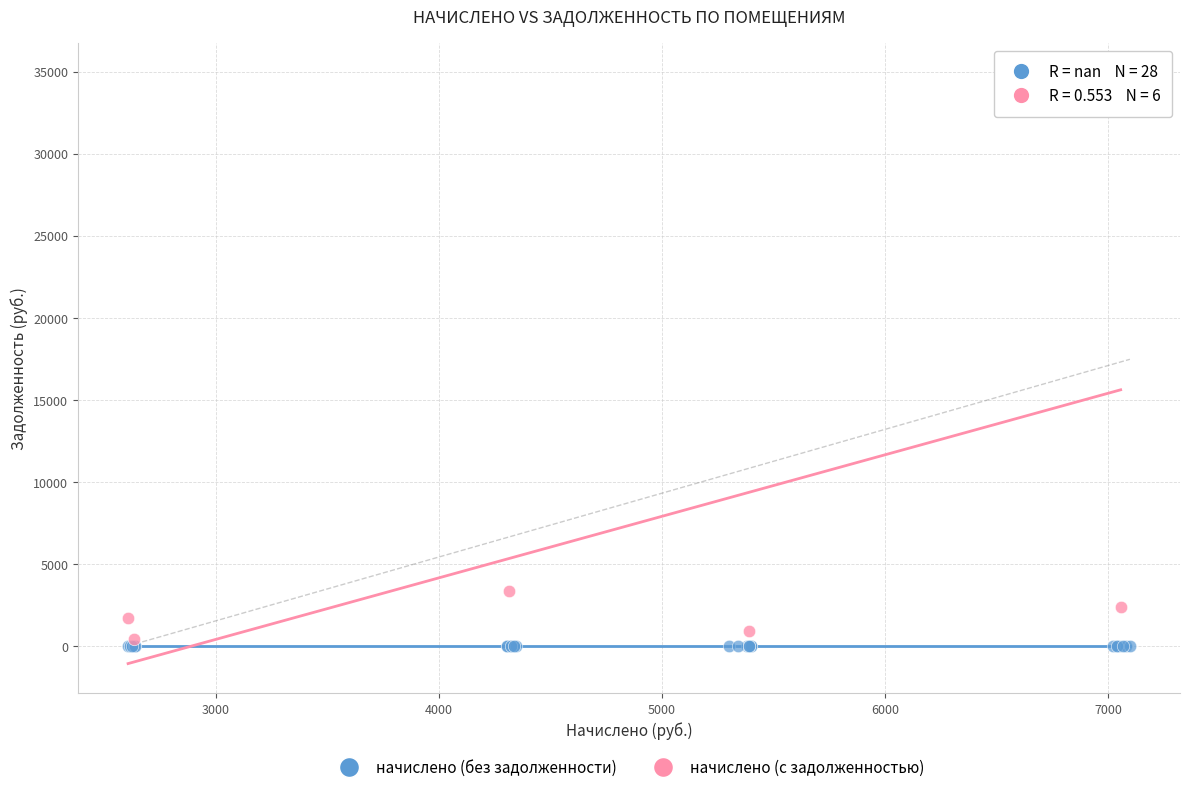

Which series contains the highest Y value?

начислено (с задолженностью)